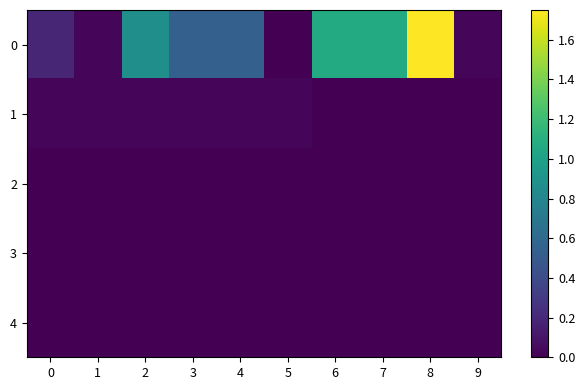

Reading right to left, extract all data points from this chart.

0: 9=0.0	8=1.8	7=1.1	6=1.1	5=0.0	4=0.5	3=0.5	2=0.9	1=0.0	0=0.2
1: 9=0.0	8=0.0	7=0.0	6=0.0	5=0.0	4=0.0	3=0.0	2=0.0	1=0.0	0=0.0
2: 9=0.0	8=0.0	7=0.0	6=0.0	5=0.0	4=0.0	3=0.0	2=0.0	1=0.0	0=0.0
3: 9=0.0	8=0.0	7=0.0	6=0.0	5=0.0	4=0.0	3=0.0	2=0.0	1=0.0	0=0.0
4: 9=0.0	8=0.0	7=0.0	6=0.0	5=0.0	4=0.0	3=0.0	2=0.0	1=0.0	0=0.0